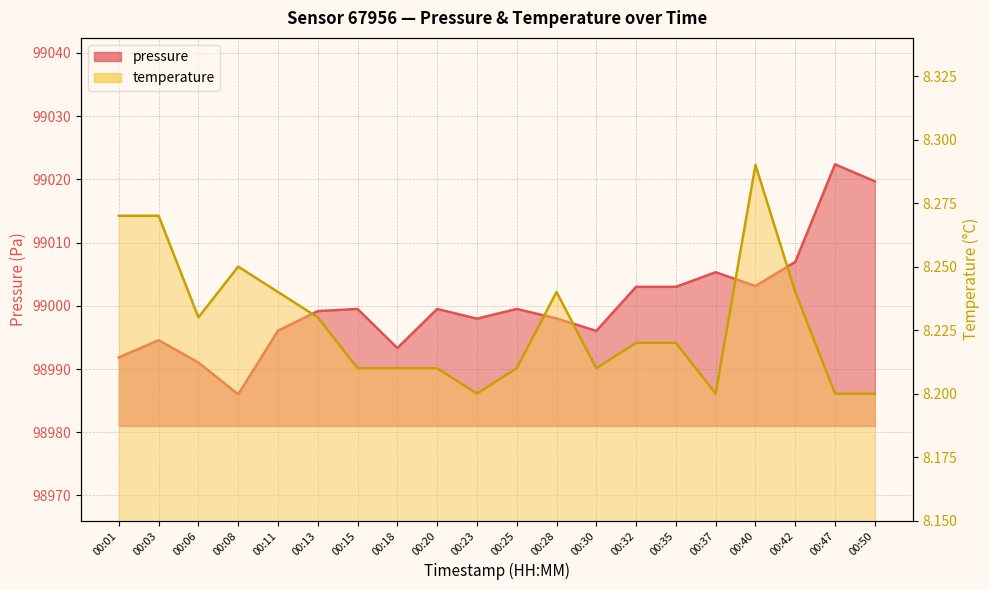

What is the difference between the second highest and second lowest values in the pressure series?

28.7